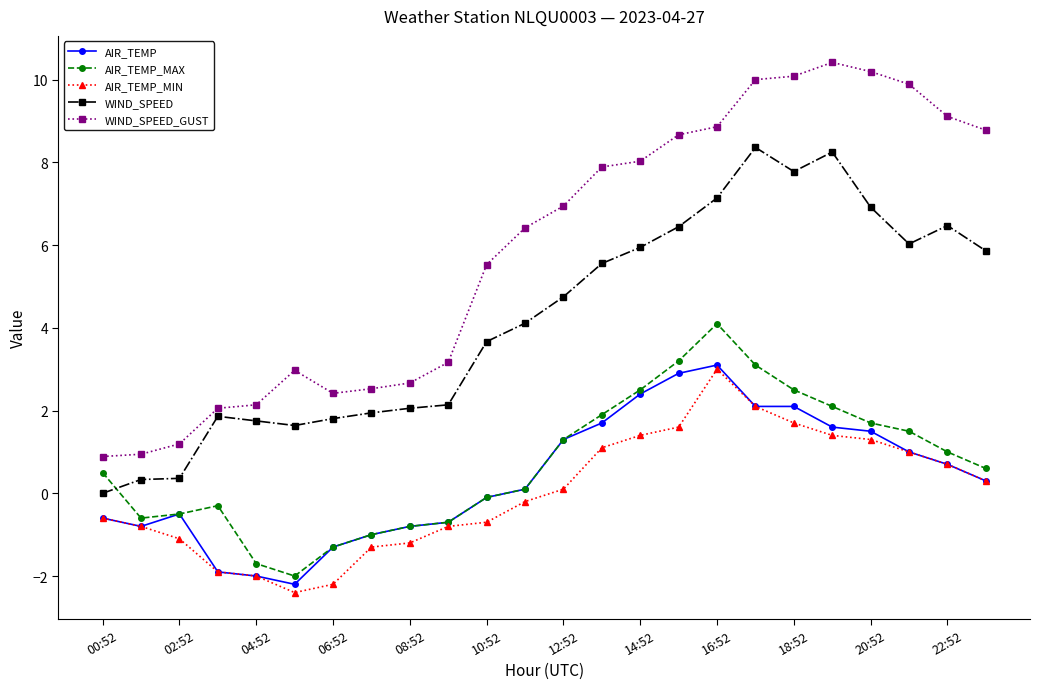

How many negative values does the AIR_TEMP_MIN series have?

12